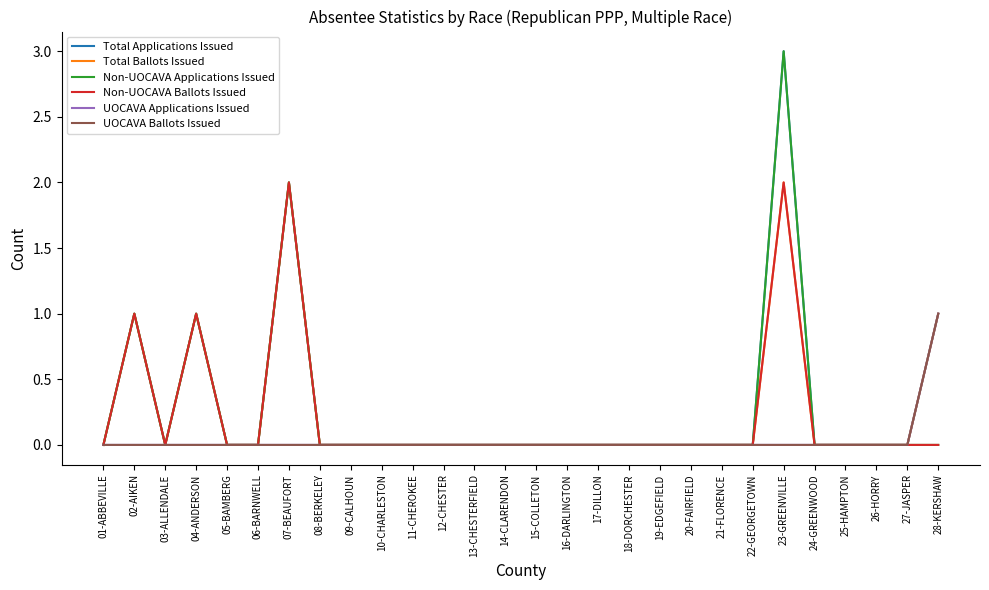

What is the maximum value shown in the chart?

3